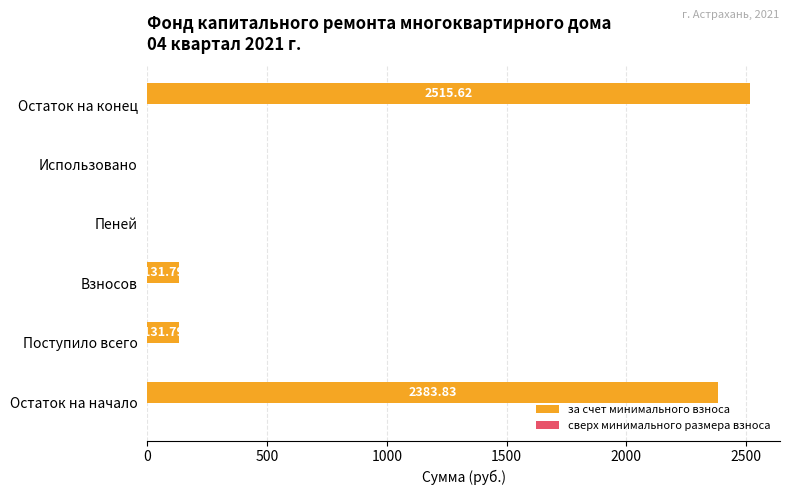

What is the ratio of the value at Остаток на начало to the value at Поступило всего?

18.1